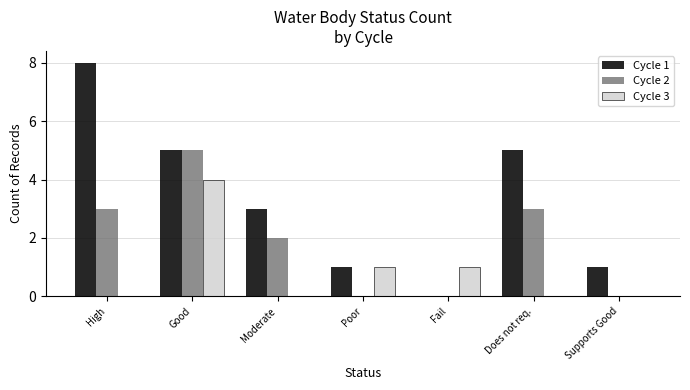

At which category is the sum across all series the highest?

Good